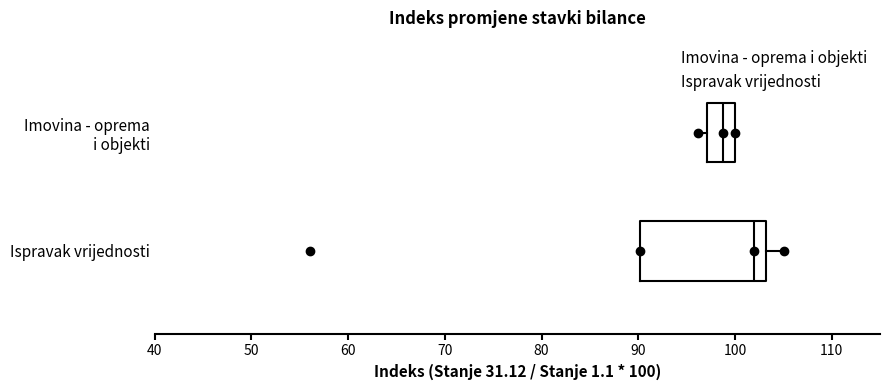

Where does the median line of the box for Imovina - oprema i objekti sit on the x-axis? The values are not printed on the chart, so give them approximately, as read against the axis.

99